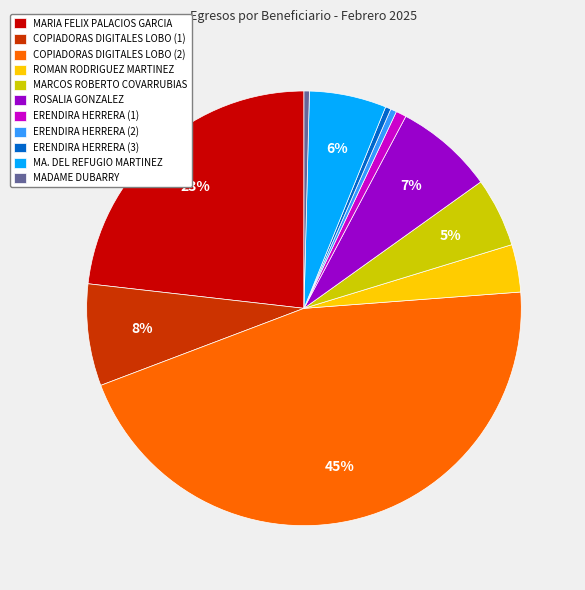

To the nearest percent, what is the difference between the largest and smallest slice percentages?

45%